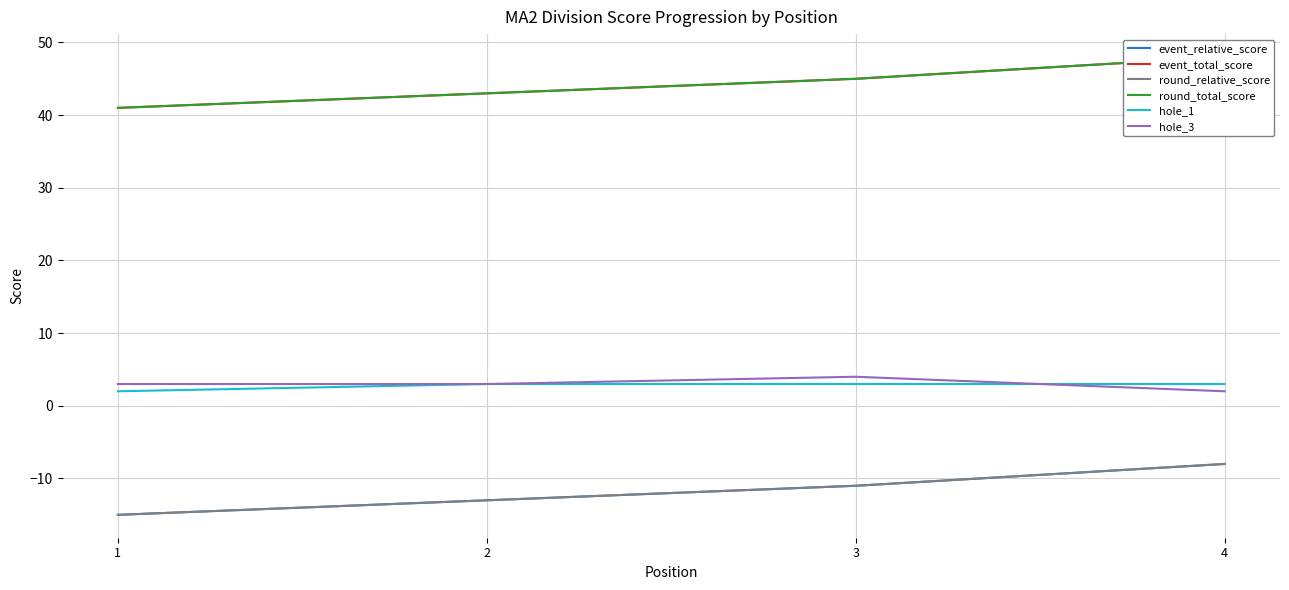

True or false: round_relative_score and hole_3 intersect in this chart.

False